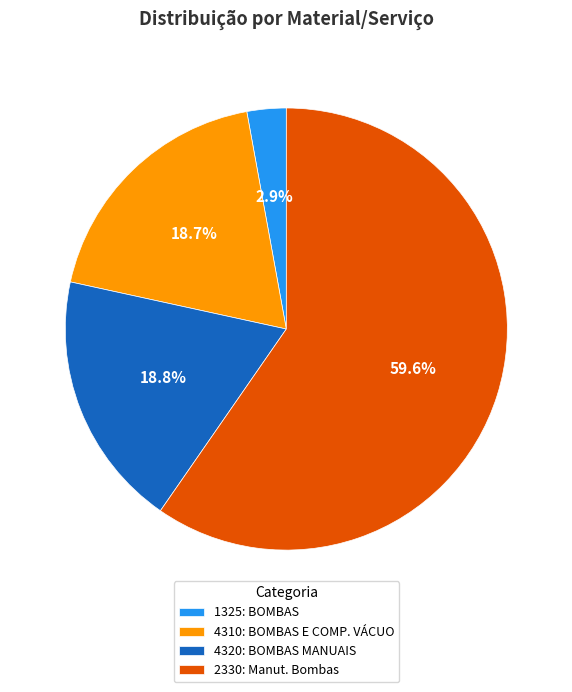

What portion of the pie excludes 1325: BOMBAS?

97.1%